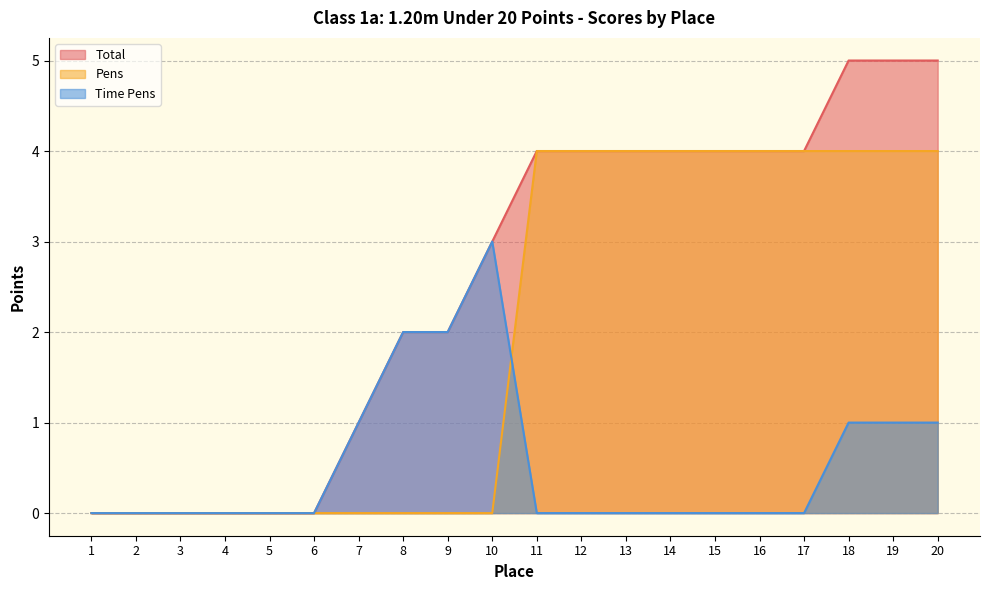

Is the value of Pens at 2 greater than the value of Total at 2?

No